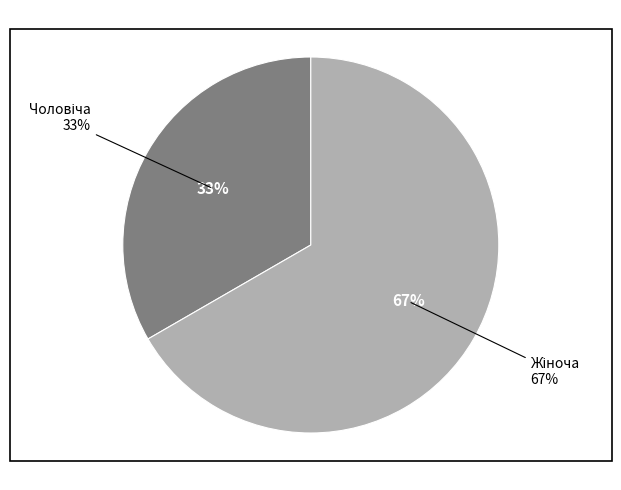

Rank the categories by value from lowest to highest.

Чоловіча, Жіноча